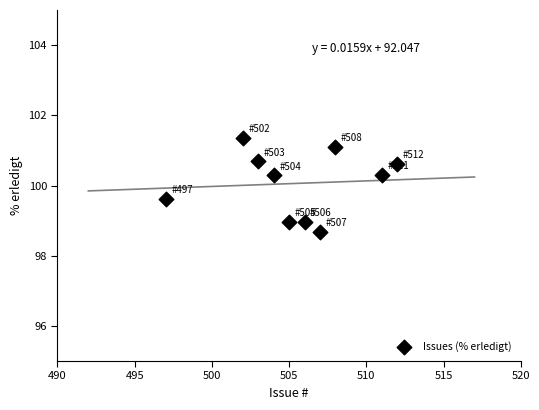

What is the range of X values (max minus min)?

15.0